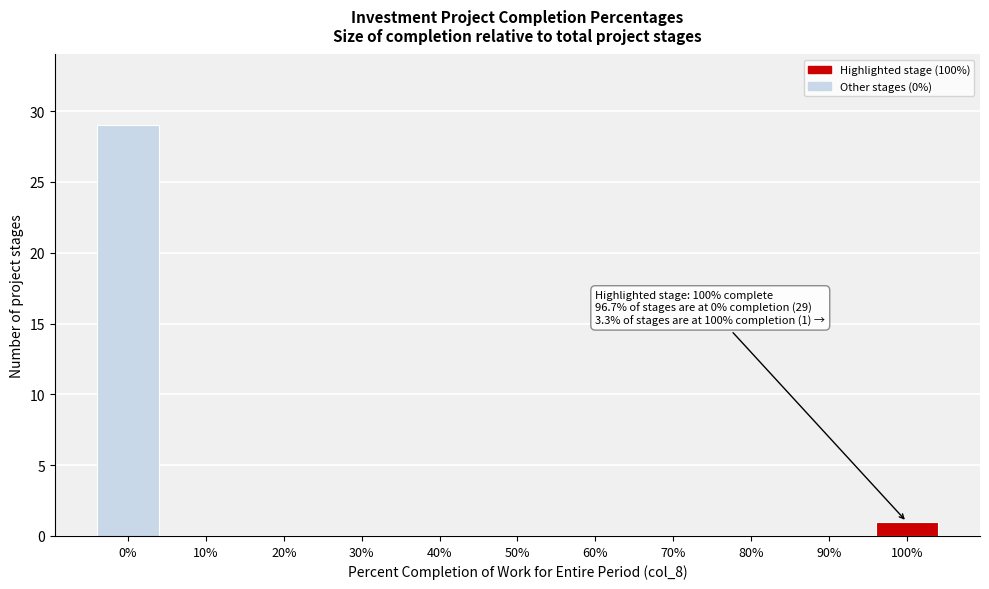

Reading left to right, list all the values displayed in this chart.

0%=29	10%=0	20%=0	30%=0	40%=0	50%=0	60%=0	70%=0	80%=0	90%=0	100%=1